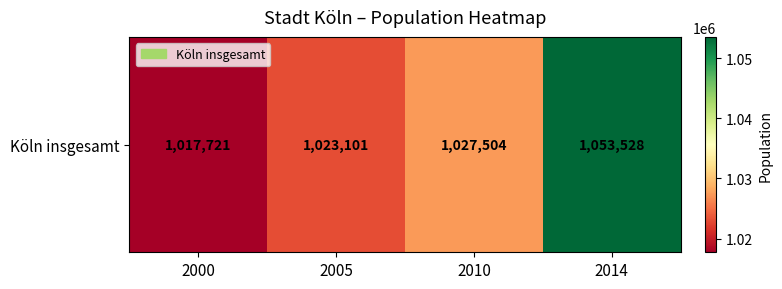

List the labels in order of value, smallest first.

2000, 2005, 2010, 2014